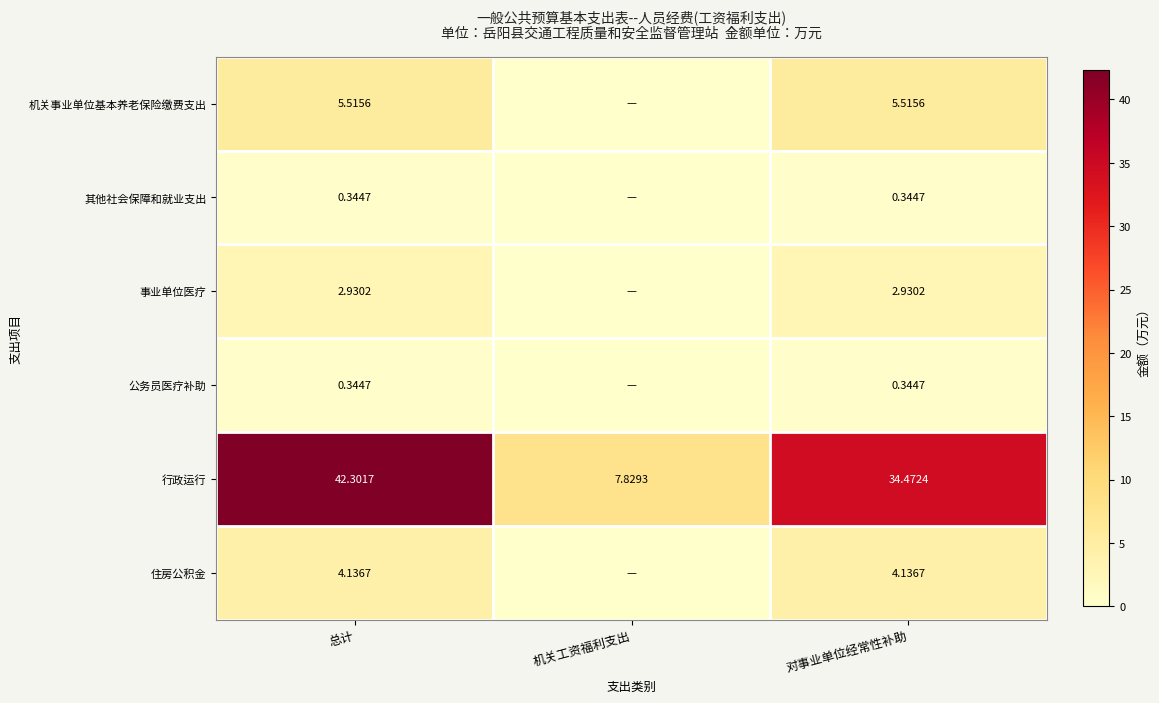

At which label is 行政运行 closest to 25?

对事业单位经常性补助